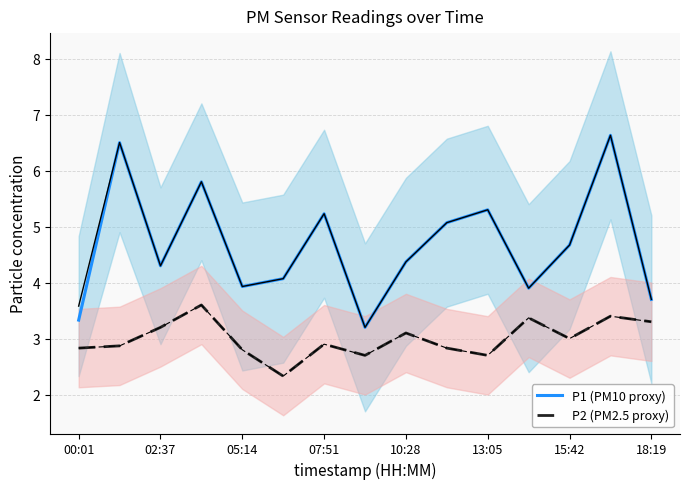

What is the maximum value for P2 (PM2.5 proxy)?

3.6